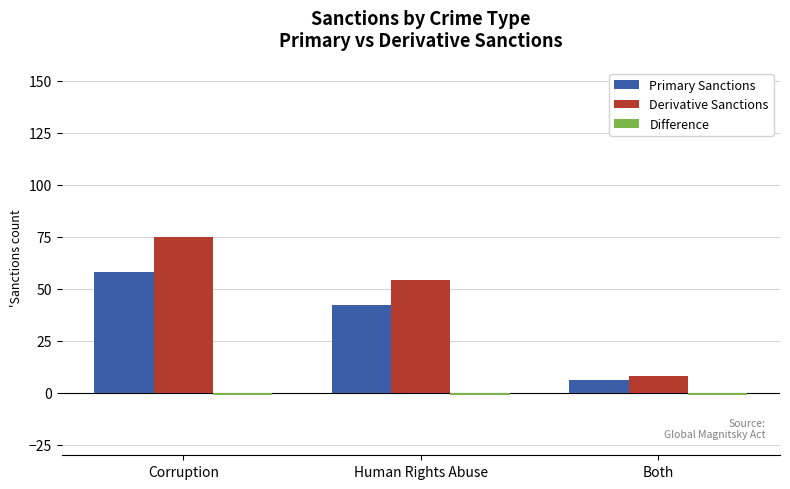

Does the chart contain any negative values?

Yes